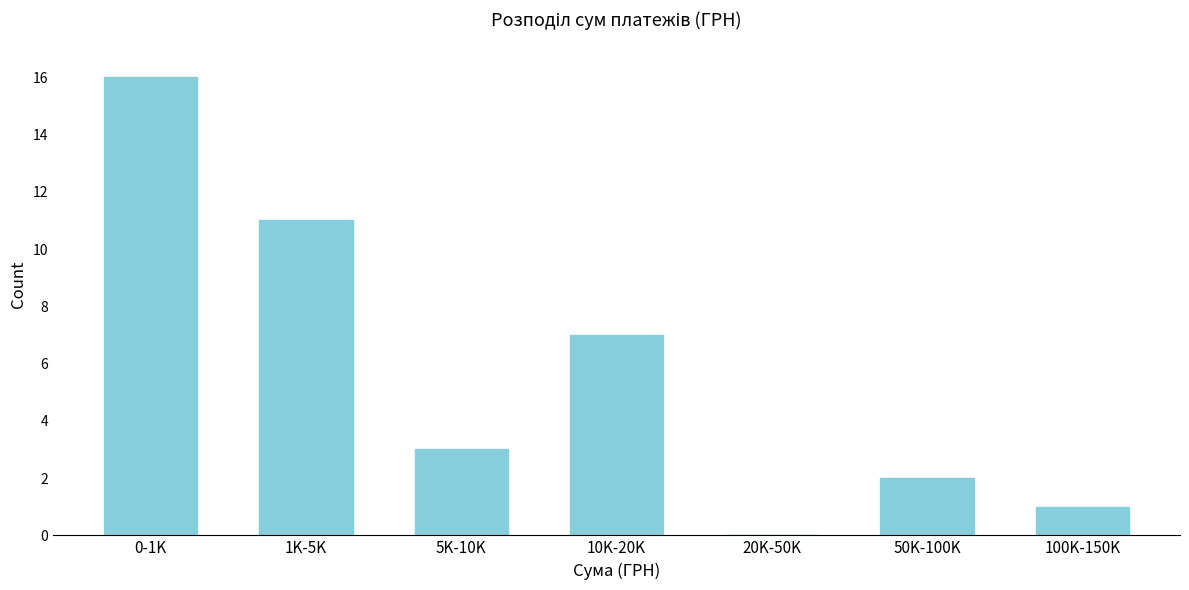

Reading left to right, transcribe all the data shown in this chart.

0-1K=16	1K-5K=11	5K-10K=3	10K-20K=7	20K-50K=0	50K-100K=2	100K-150K=1